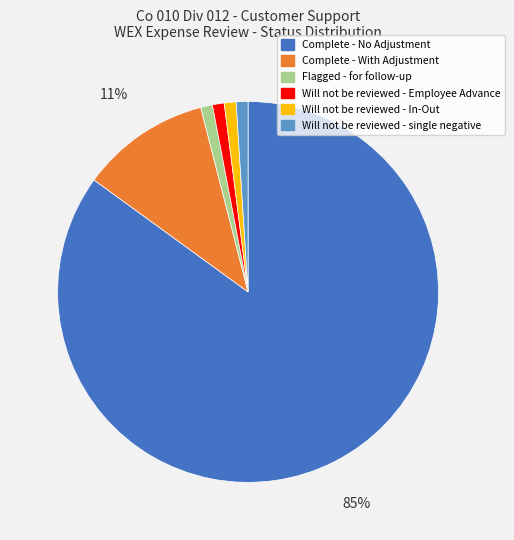

How many segments does this pie chart have?

6